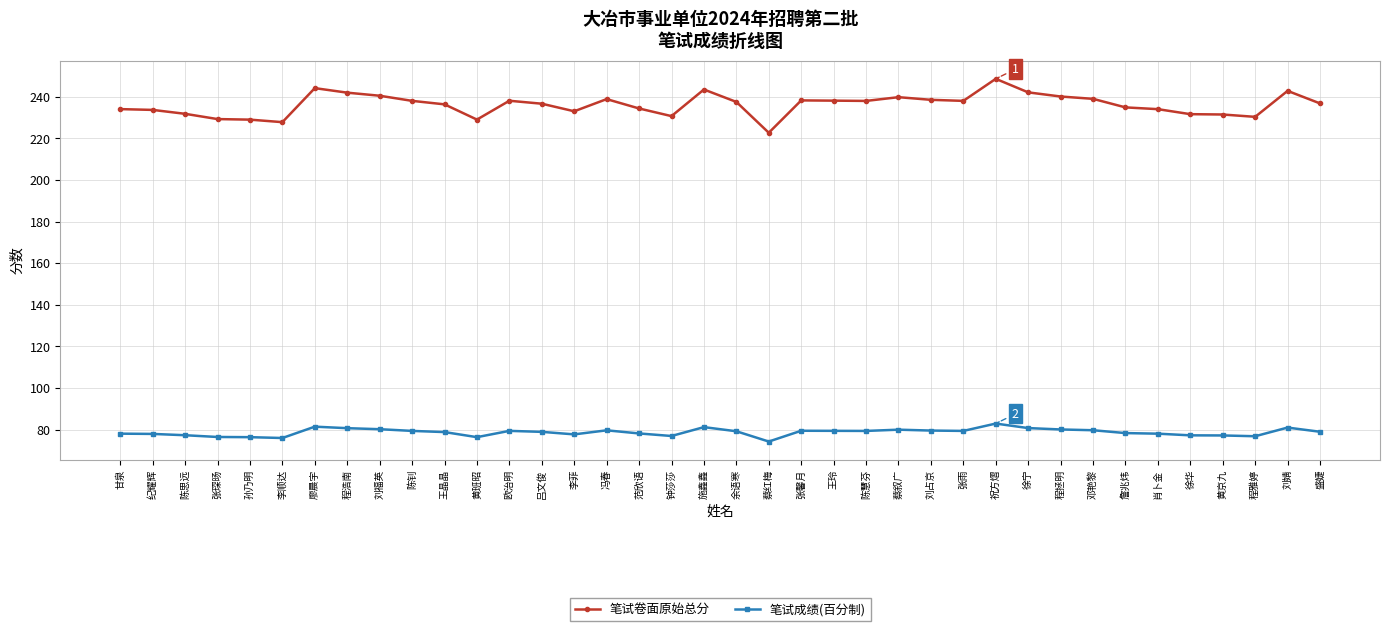

How many data points does each series have?

38